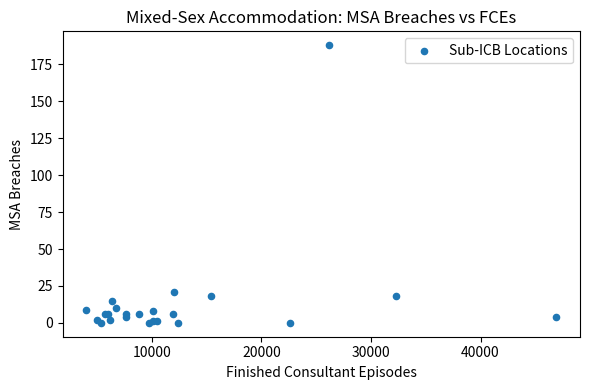

What Y value in the scatter plot is closest to 94?

21